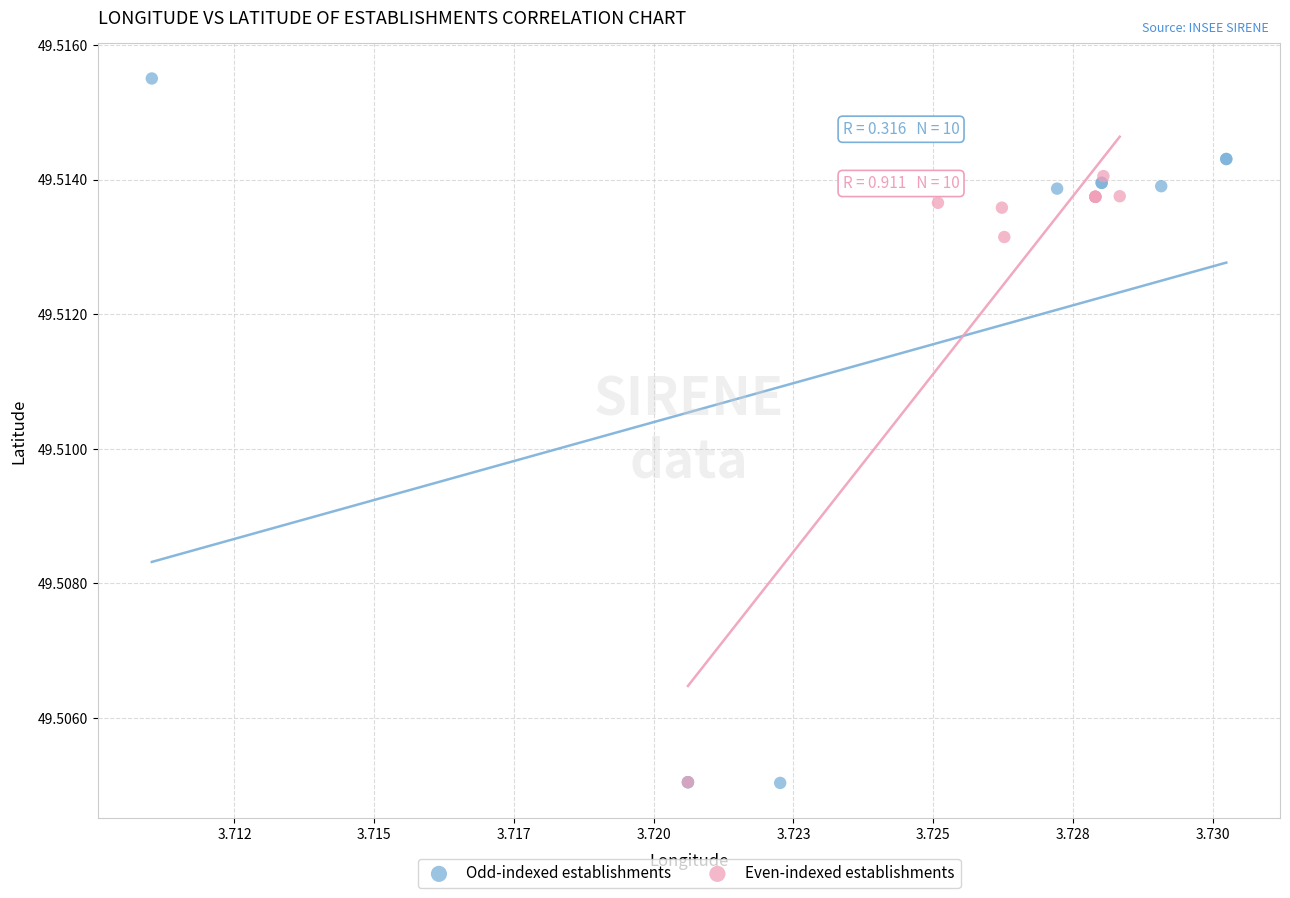

What are all the series names shown in the legend?

Odd-indexed establishments, Even-indexed establishments